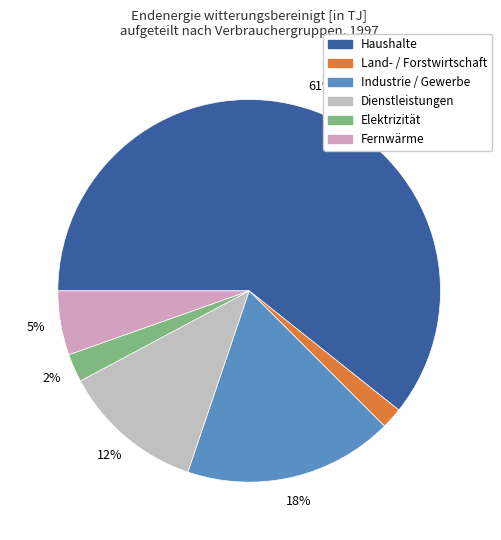

What is the change in value from Industrie / Gewerbe to Dienstleistungen?

-1859